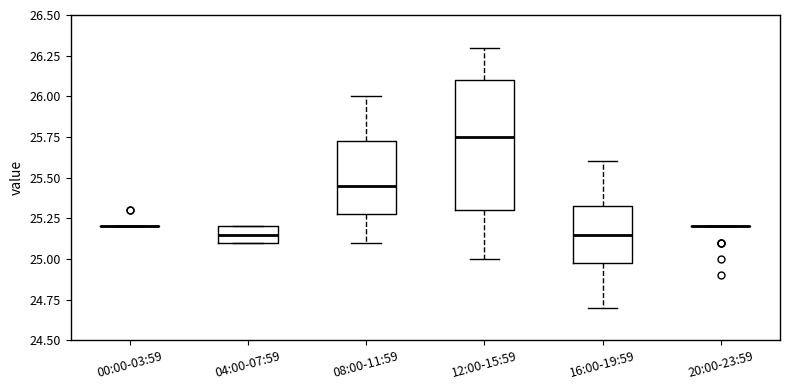

Which box is the tallest, from its lower edge to its upper edge?

12:00-15:59